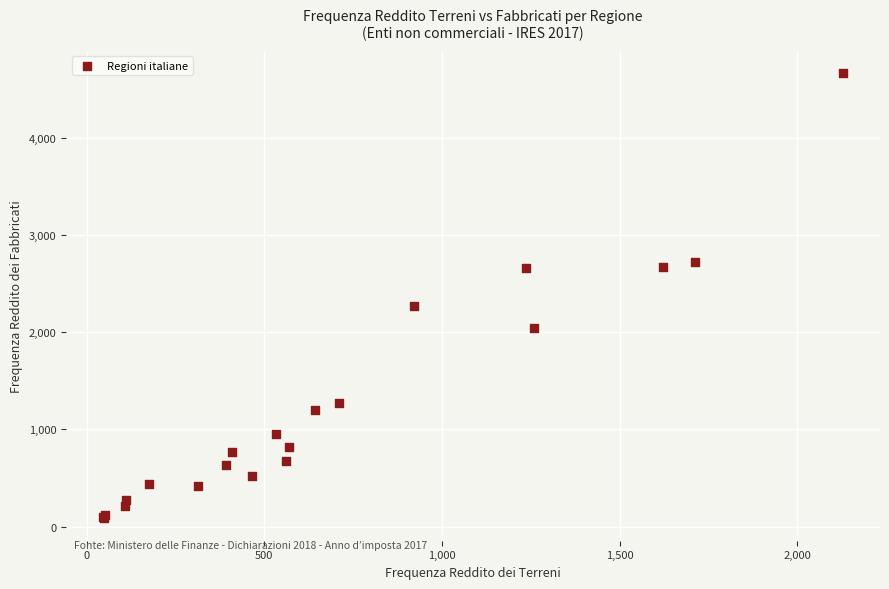

What Y value in the scatter plot is closest to 2374?

2269